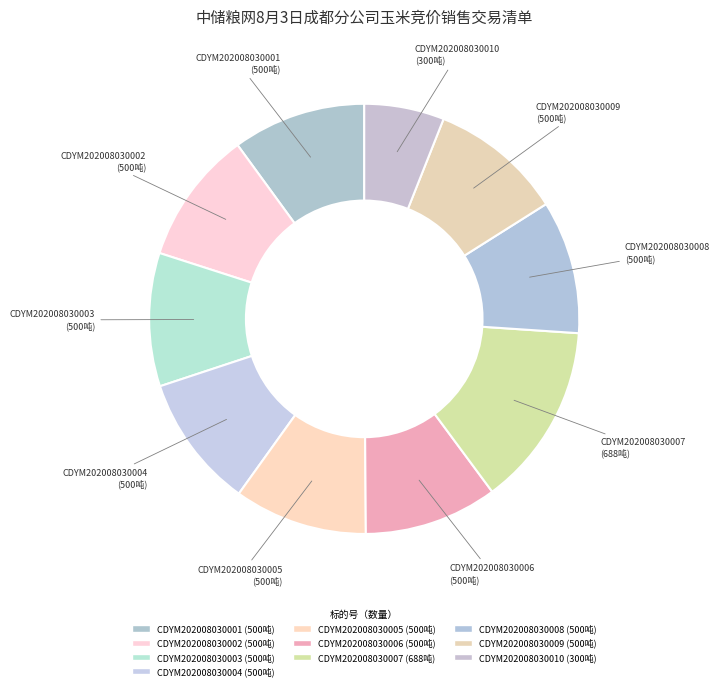

To the nearest percent, what is the average slice percentage?

10%